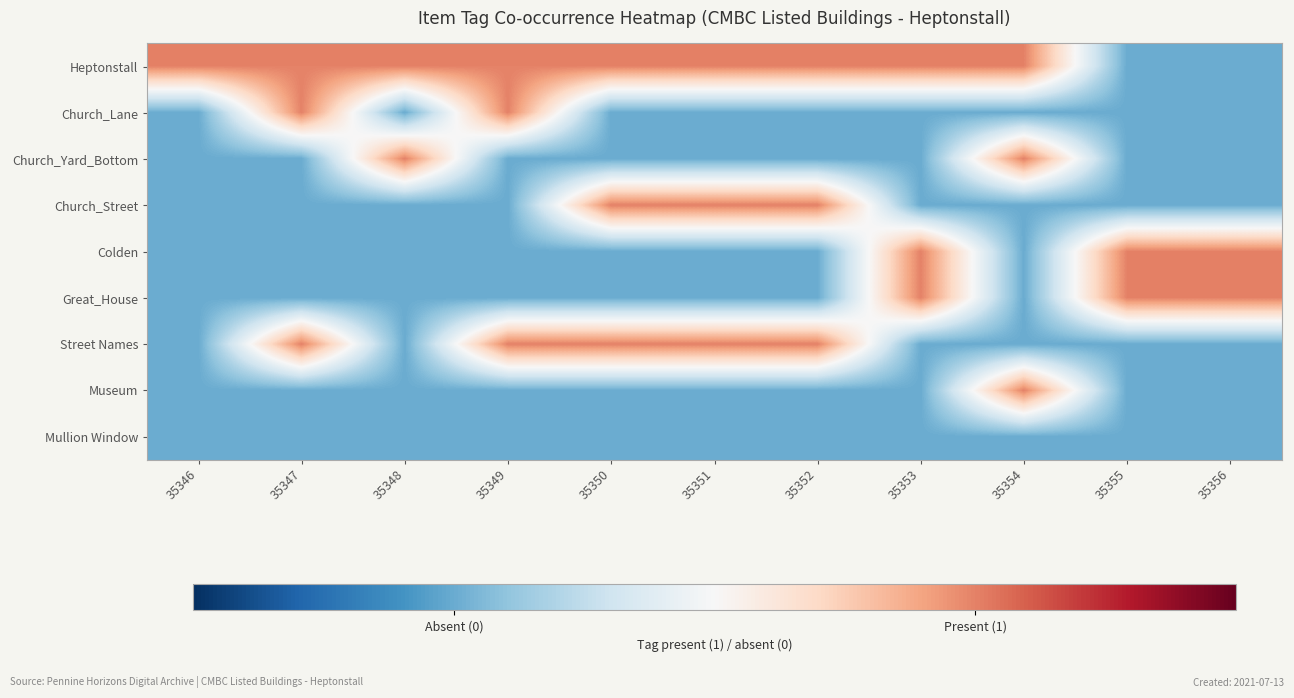

Rank the series by their maximum value, from lowest to highest.

Mullion Window, Heptonstall, Church_Lane, Church_Yard_Bottom, Church_Street, Colden, Great_House, Street Names, Museum